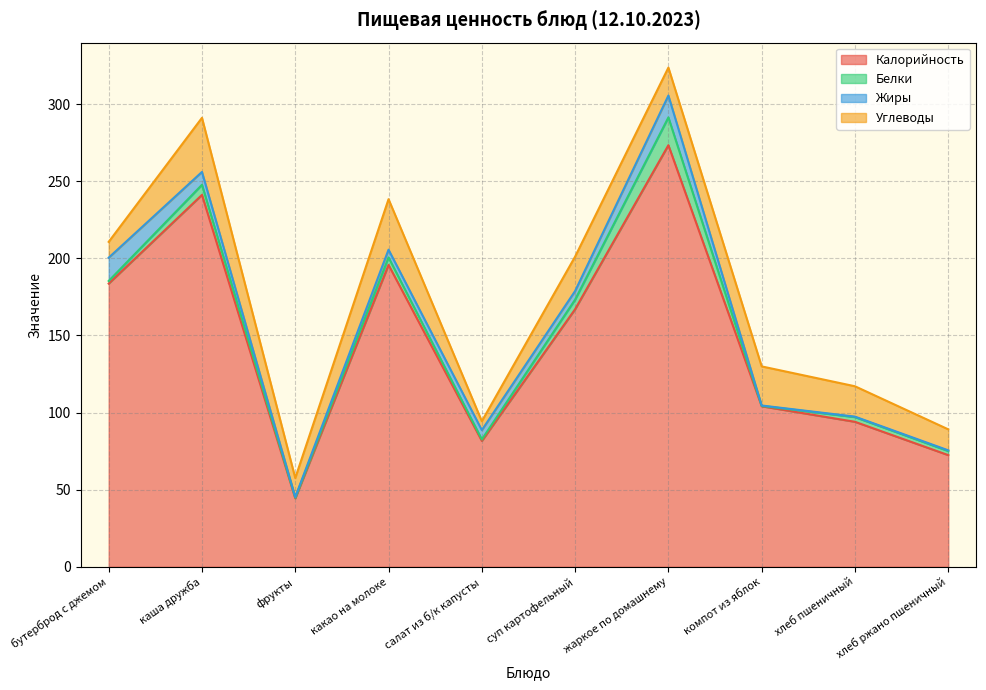

What is the greatest value displayed?

273.3